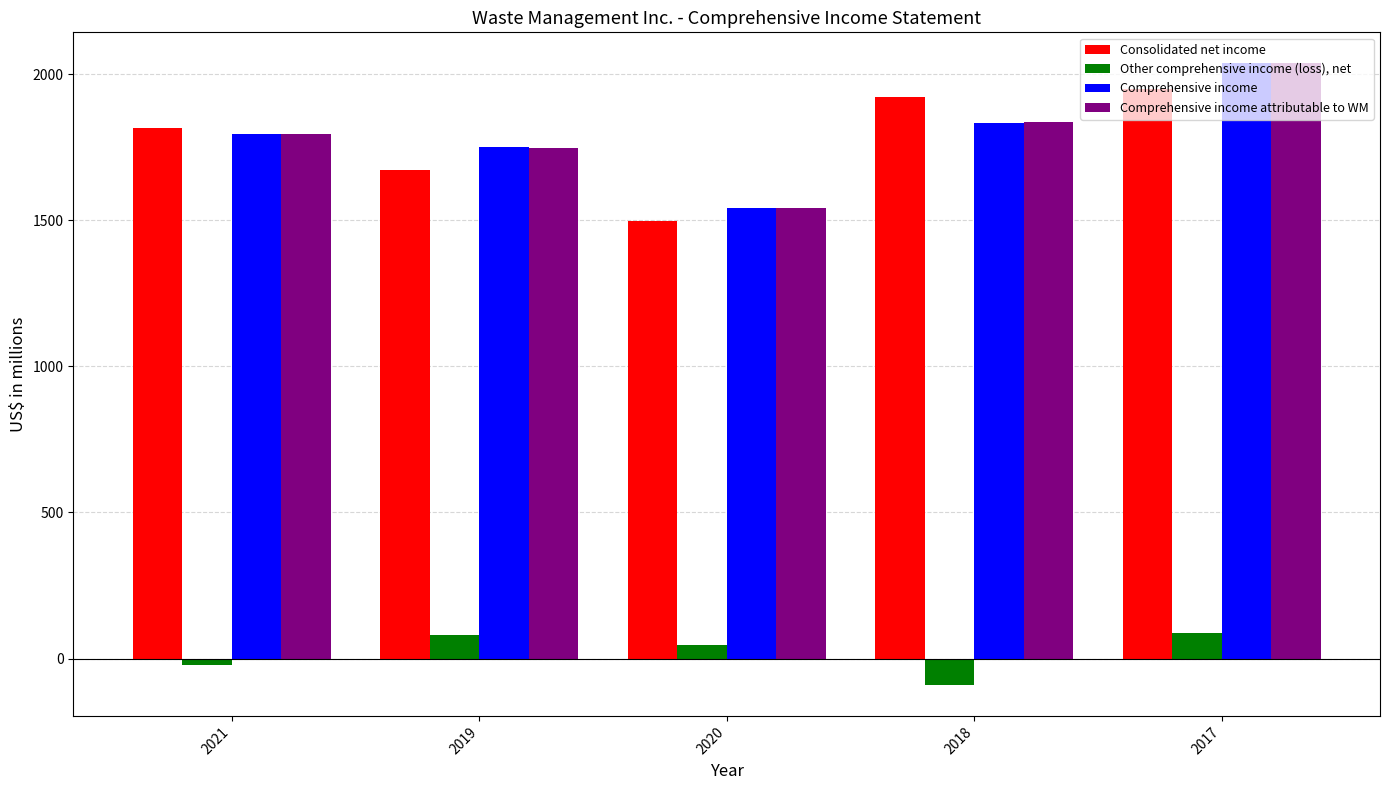

What is the lowest value of the Comprehensive income series?

1543